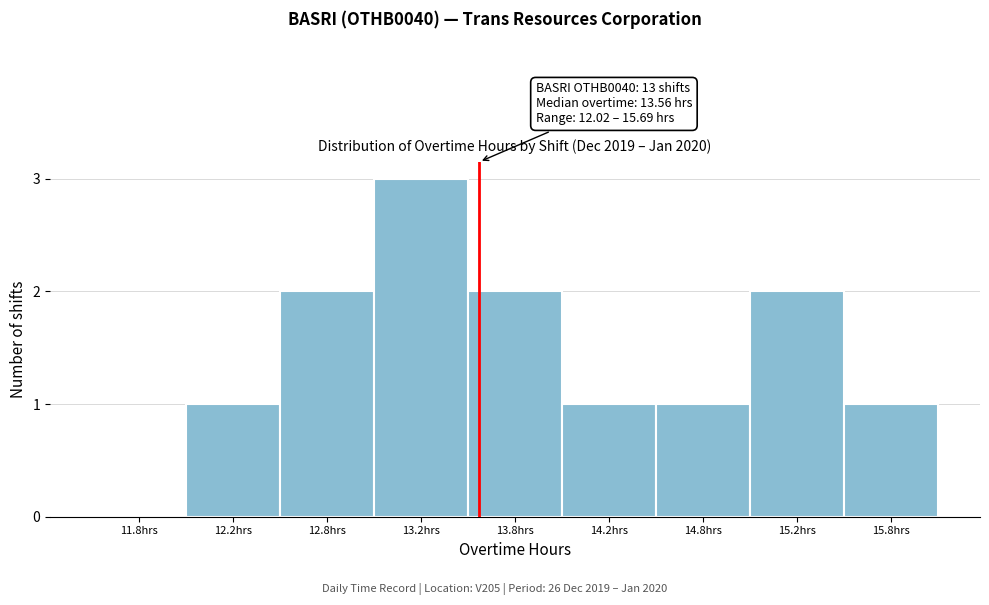

Reading left to right, list all the values displayed in this chart.

11.8hrs=0	12.2hrs=1	12.8hrs=2	13.2hrs=3	13.8hrs=2	14.2hrs=1	14.8hrs=1	15.2hrs=2	15.8hrs=1